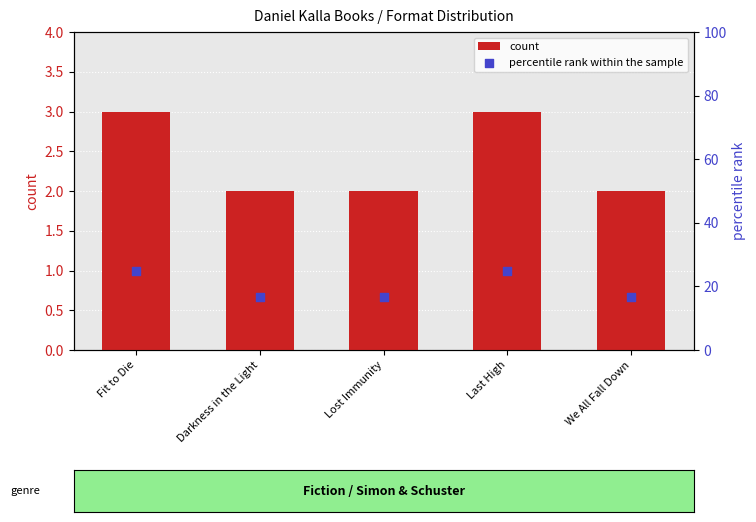

Which series has the largest total across all categories?

percentile rank within the sample